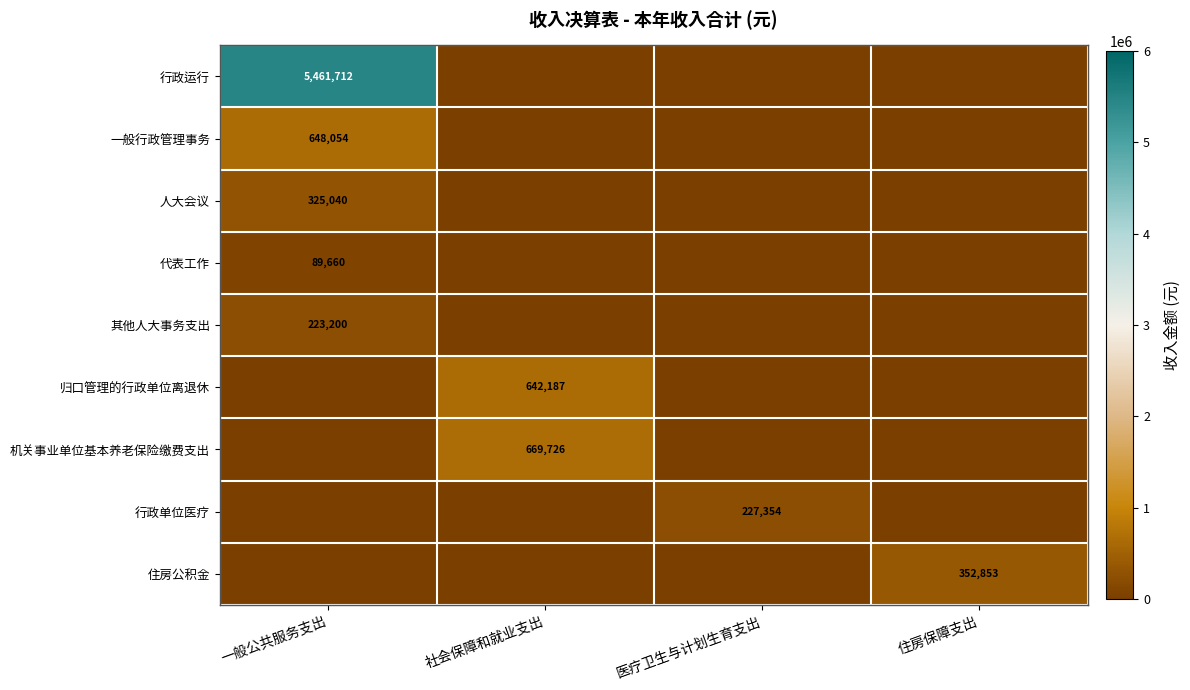

Rank the series at 住房保障支出 from highest to lowest value.

住房公积金, 行政运行, 一般行政管理事务, 人大会议, 代表工作, 其他人大事务支出, 归口管理的行政单位离退休, 机关事业单位基本养老保险缴费支出, 行政单位医疗